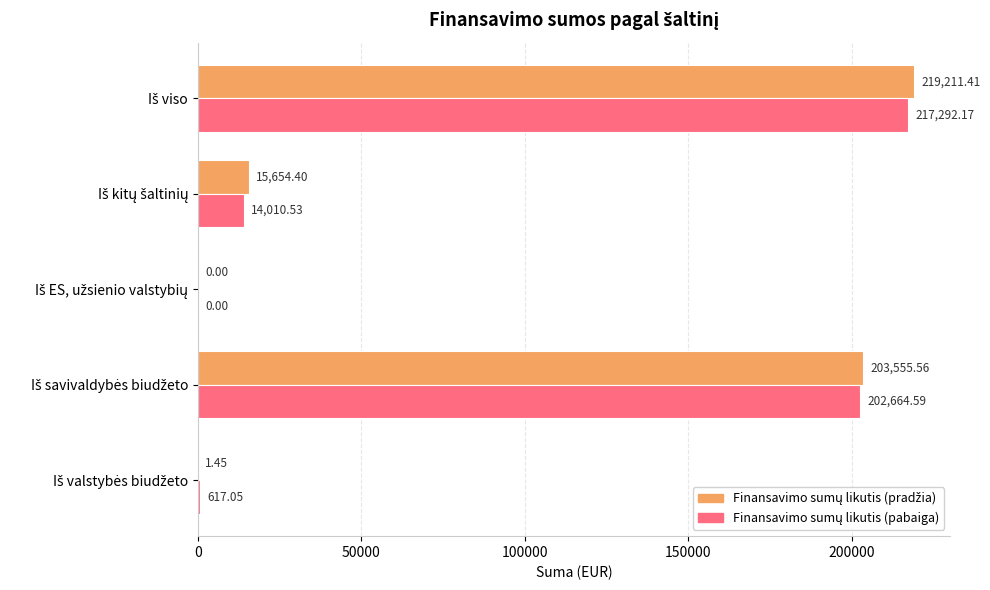

Count the number of data series in this chart.

2